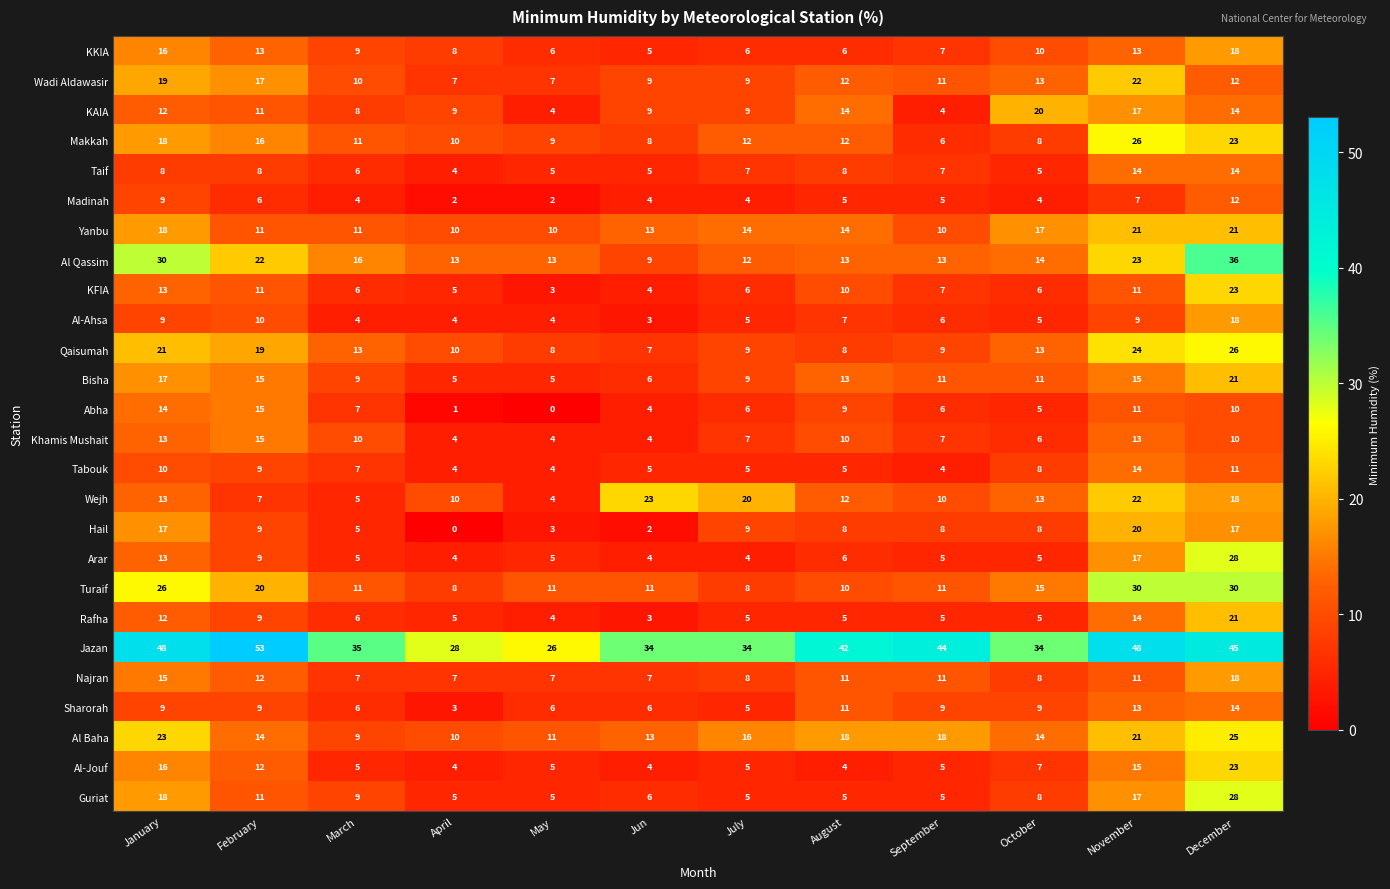

How many distinct data groups are displayed?

26